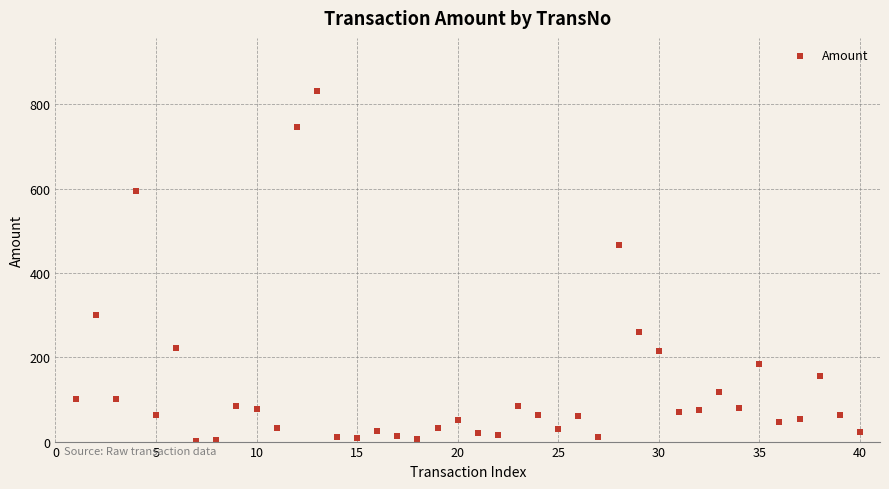

What Y value in the scatter plot is closest to 417?

467.1